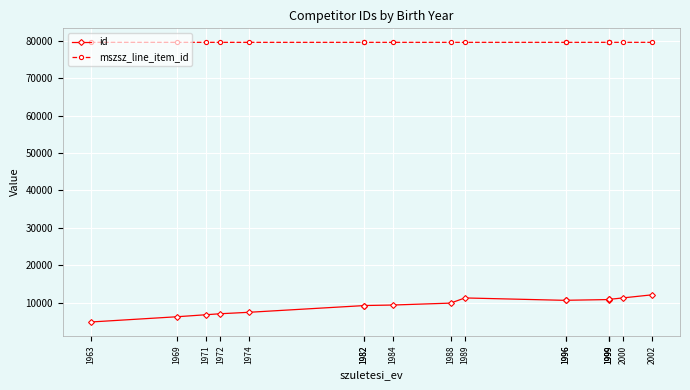

Which series has the largest total across all categories?

mszsz_line_item_id